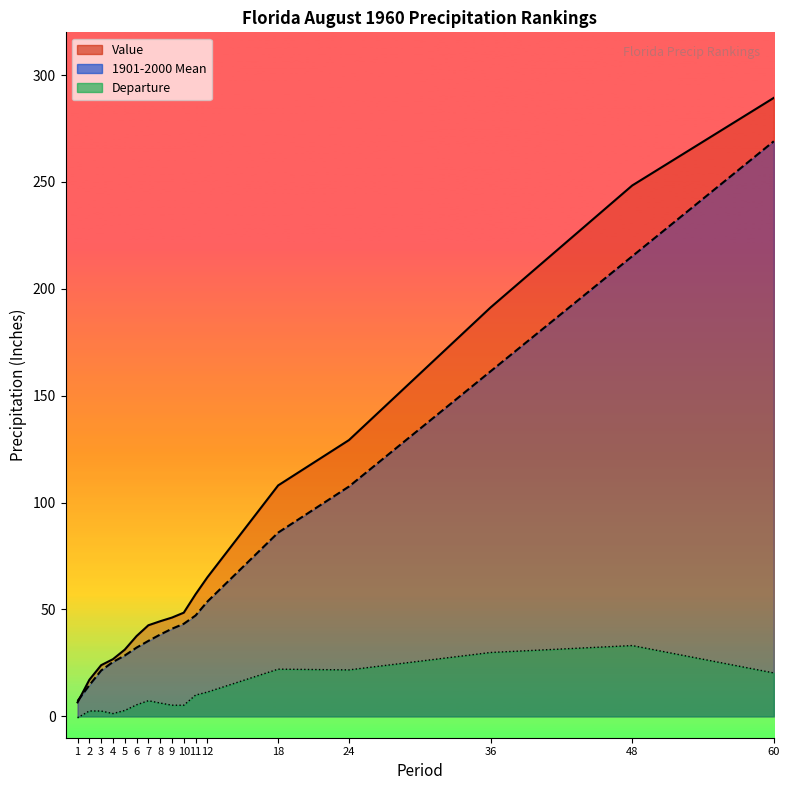

The value of Departure at 8 is 3.2. True or false?

False